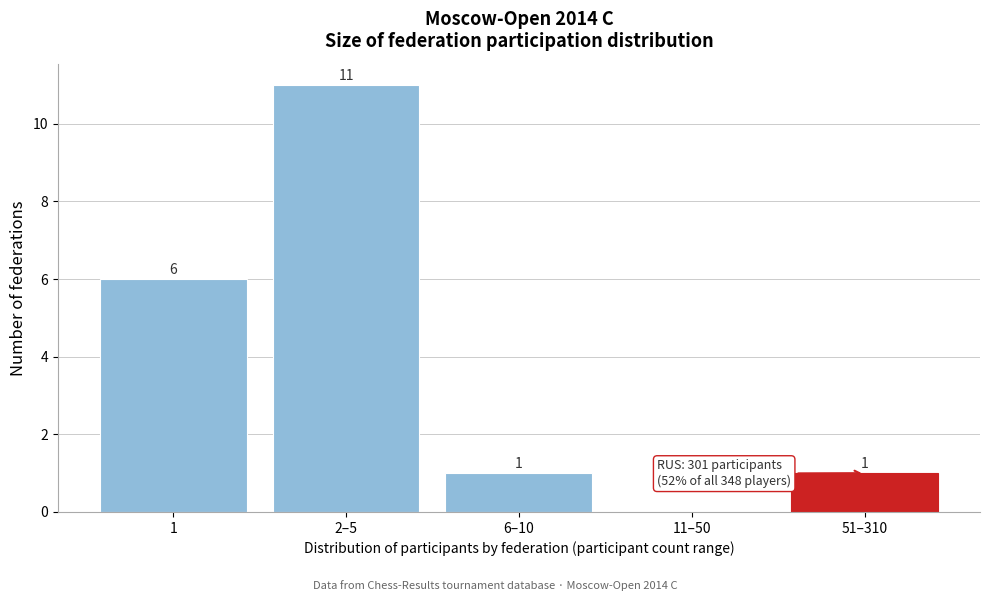

Reading left to right, what are all the values shown in this chart?

1=6	2–5=11	6–10=1	11–50=0	51–310=1